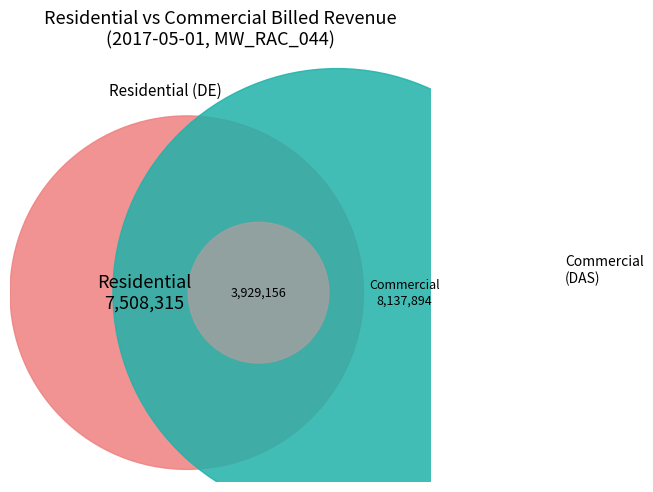

Is it true that Commercial is 44% of the pie?

False